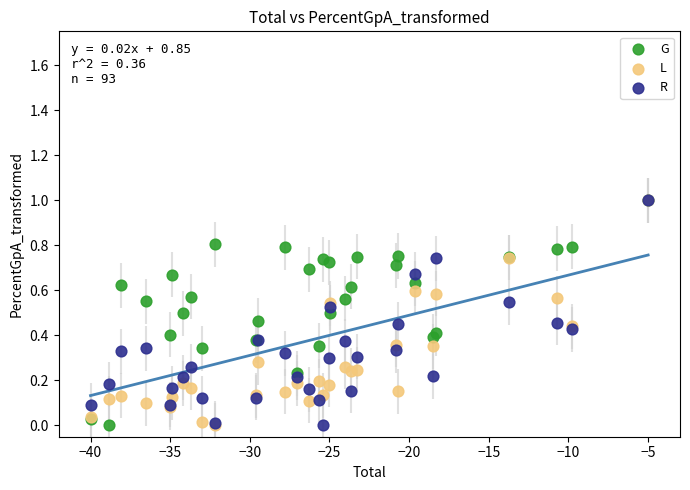

What are all the series names shown in the legend?

G, L, R